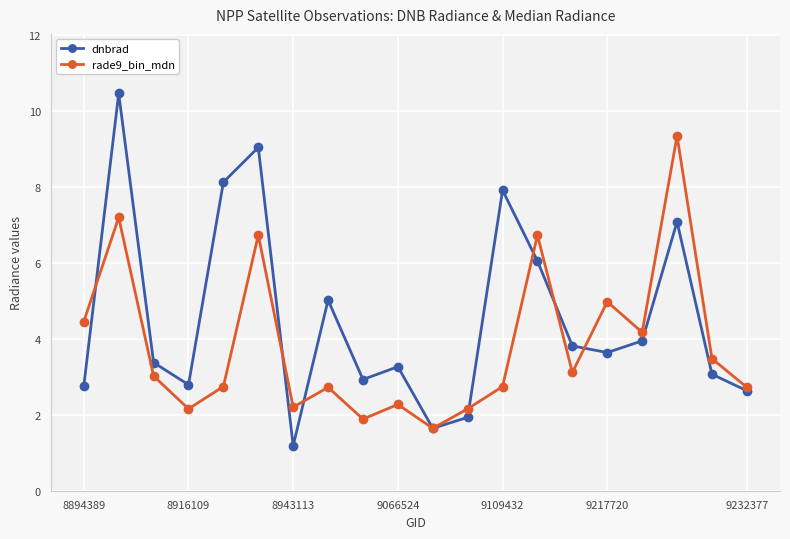

Which series has the largest total across all categories?

dnbrad